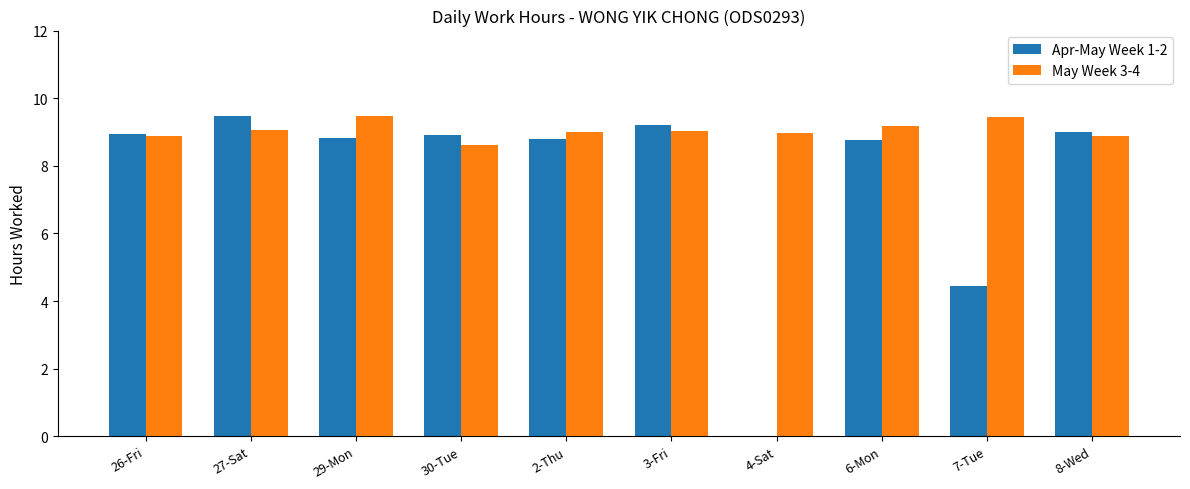

What is the greatest value displayed?

9.5